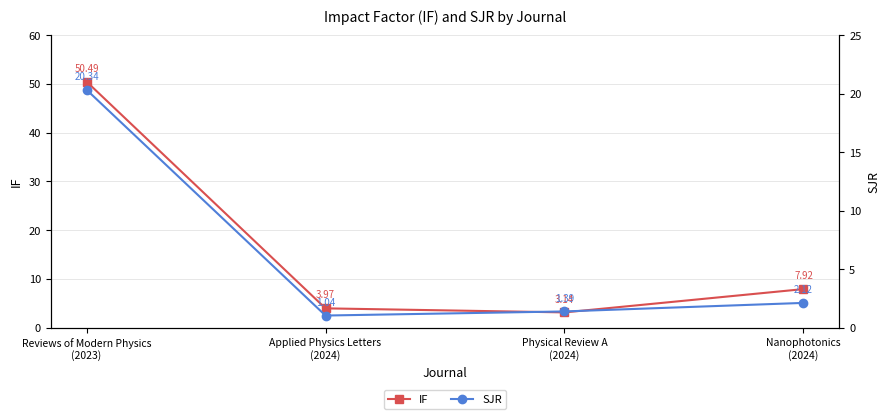

What is the greatest value displayed?

50.5